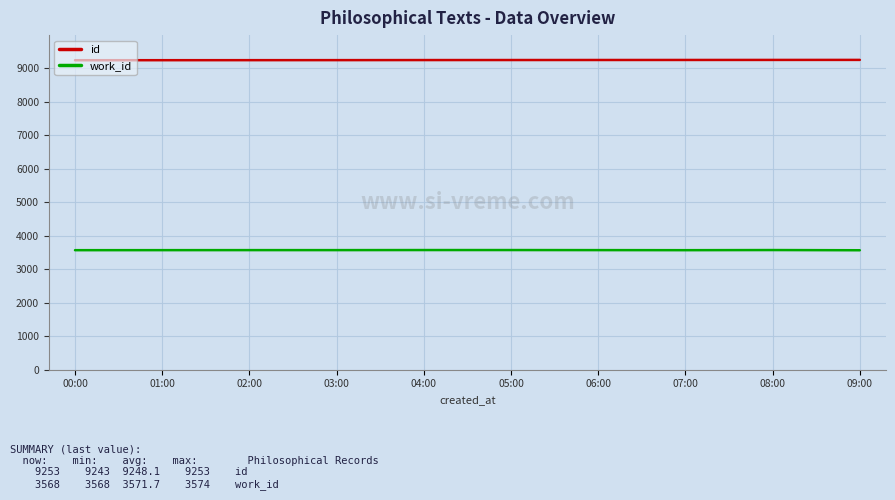

What is the greatest value displayed?

9253